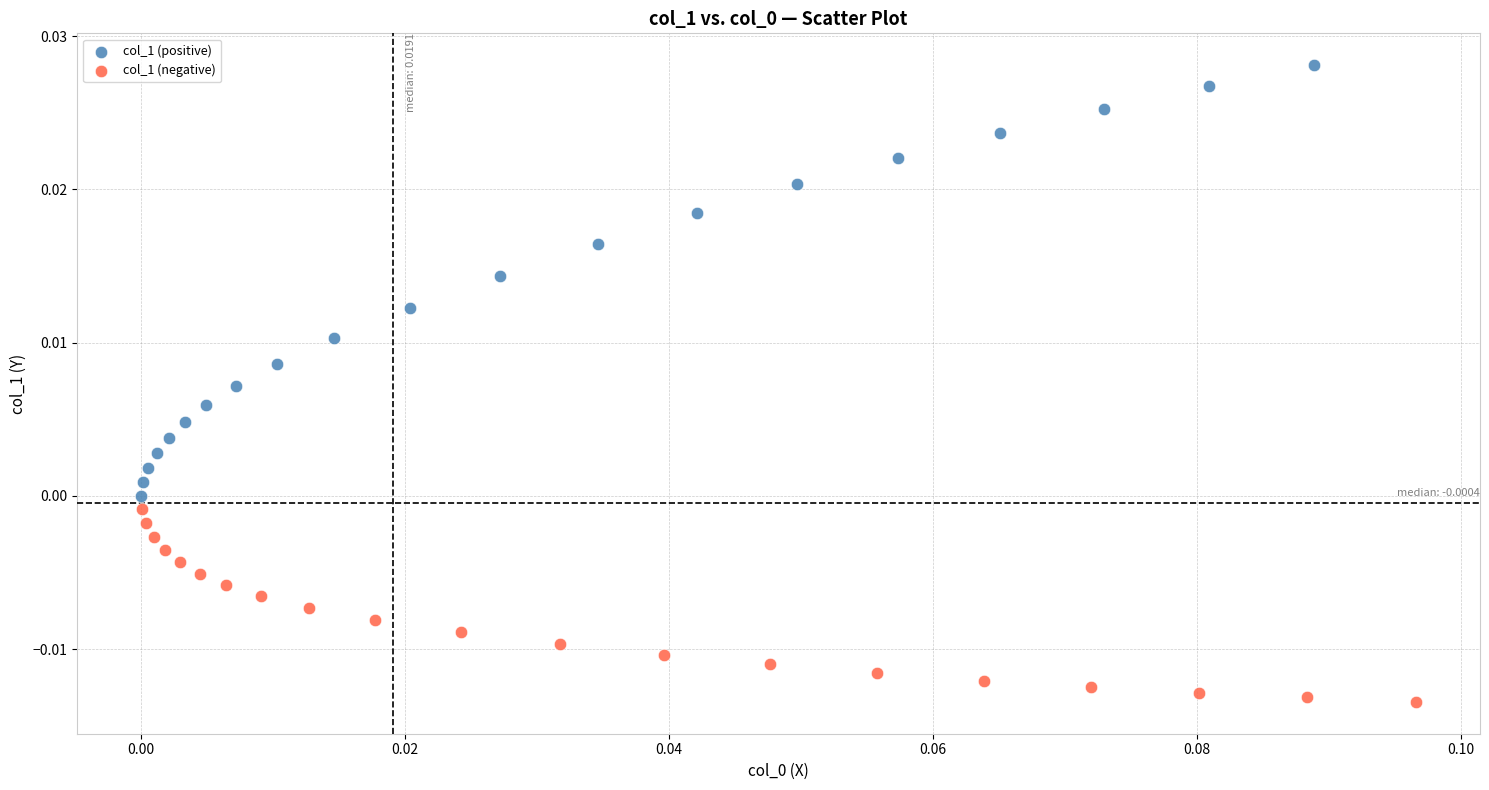

Which series contains the lowest Y value?

col_1 (negative)